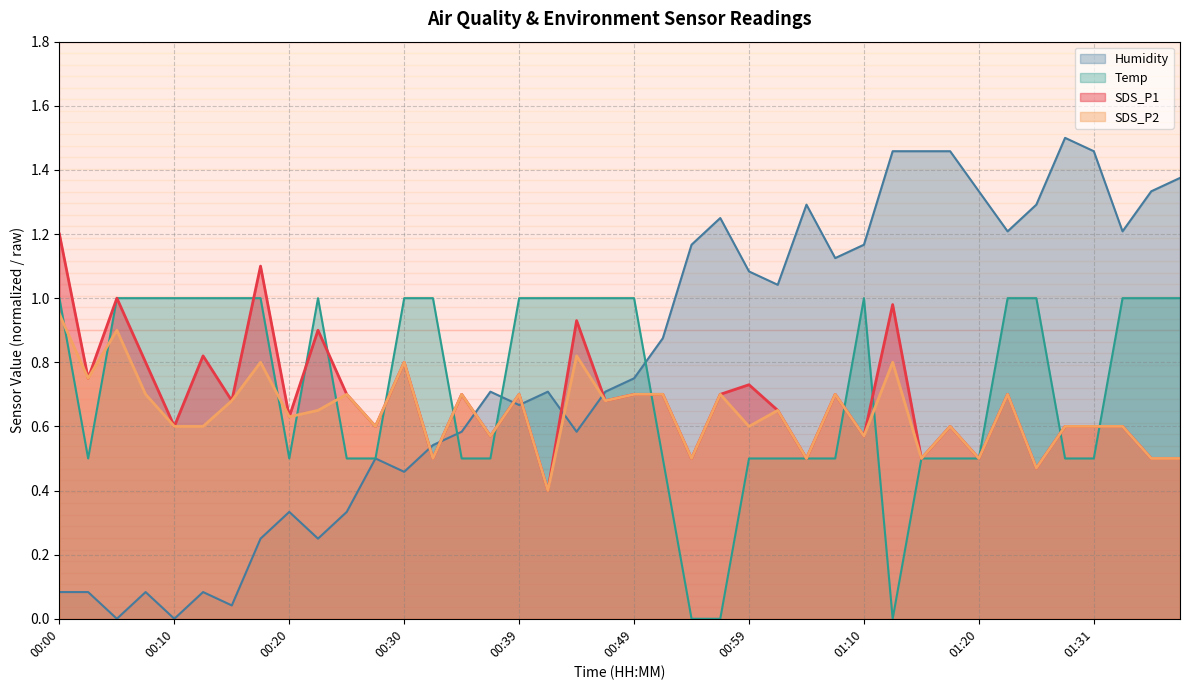

Which series has the largest total across all categories?

Humidity